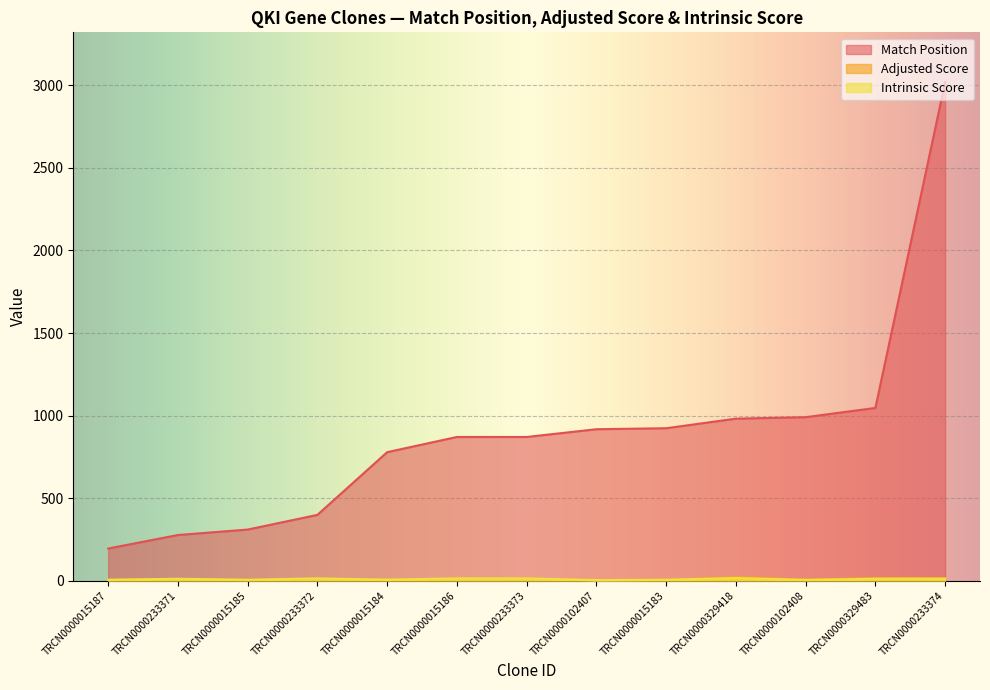

What is the difference between the second highest and second lowest values in the Intrinsic Score series?

9.1